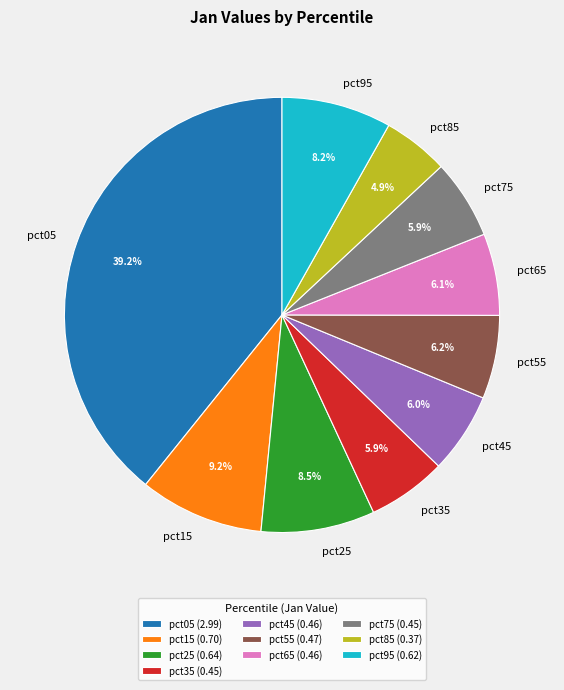

What is the total percentage of pct95 and pct75?

14.1%